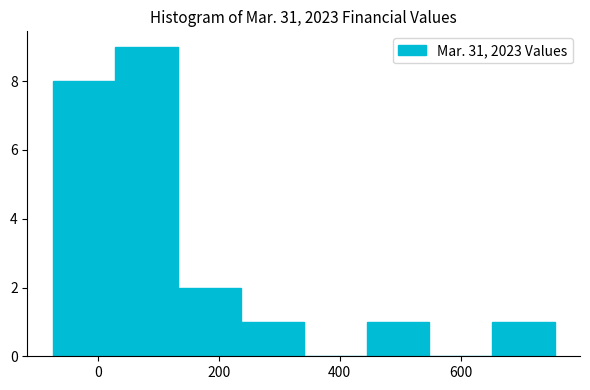

Which range on the x-axis has the tallest bar?

20 to 140